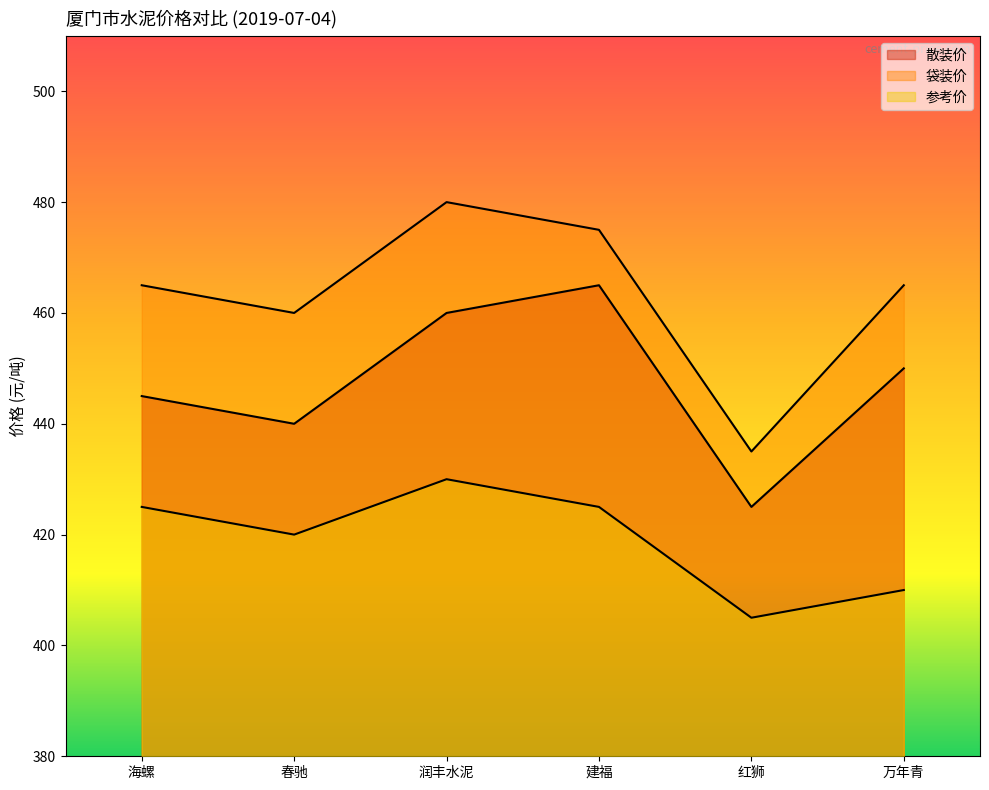

How many lines are shown in the chart?

3